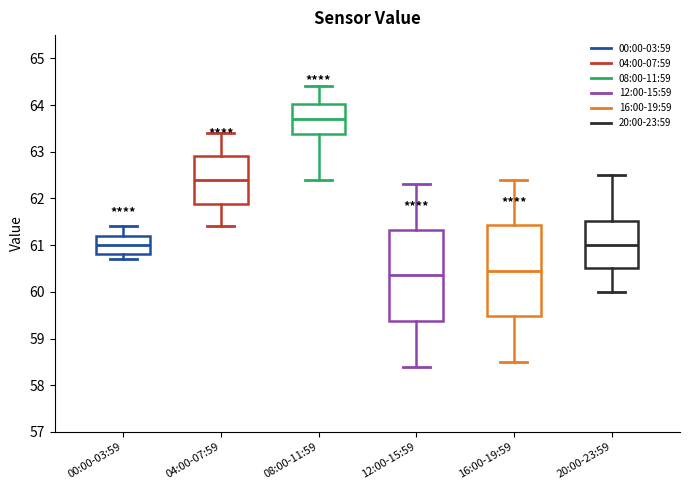

Which box's median line is the lowest?

12:00-15:59